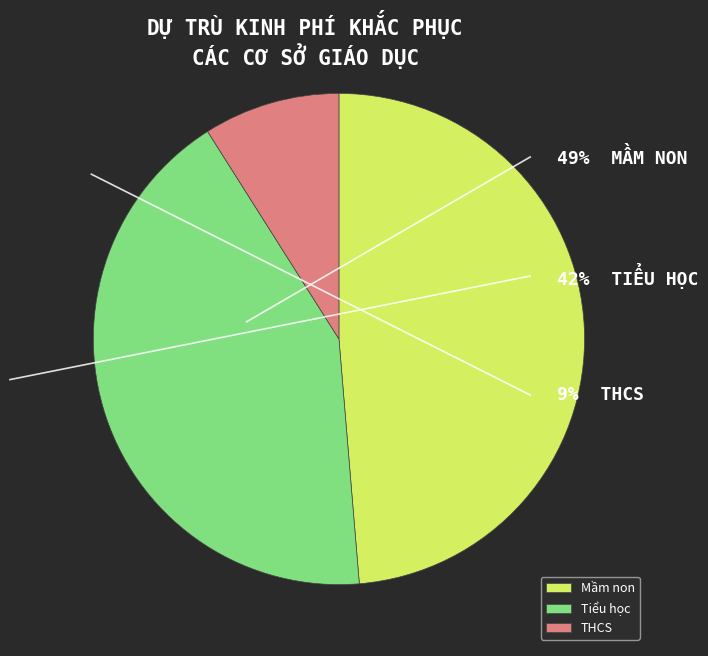

Does THCS represent more than half of the total?

No